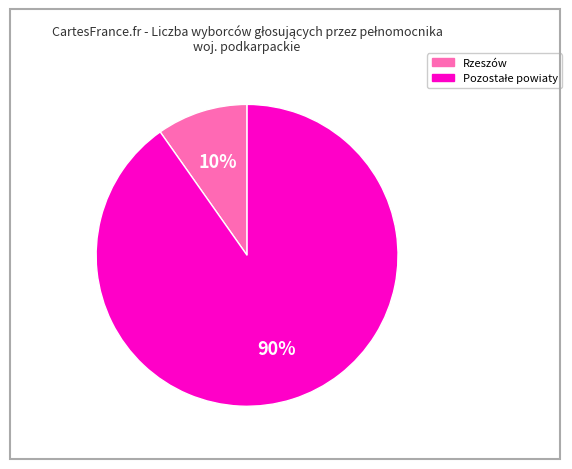

Is it true that Rzeszów is 21% of the pie?

False